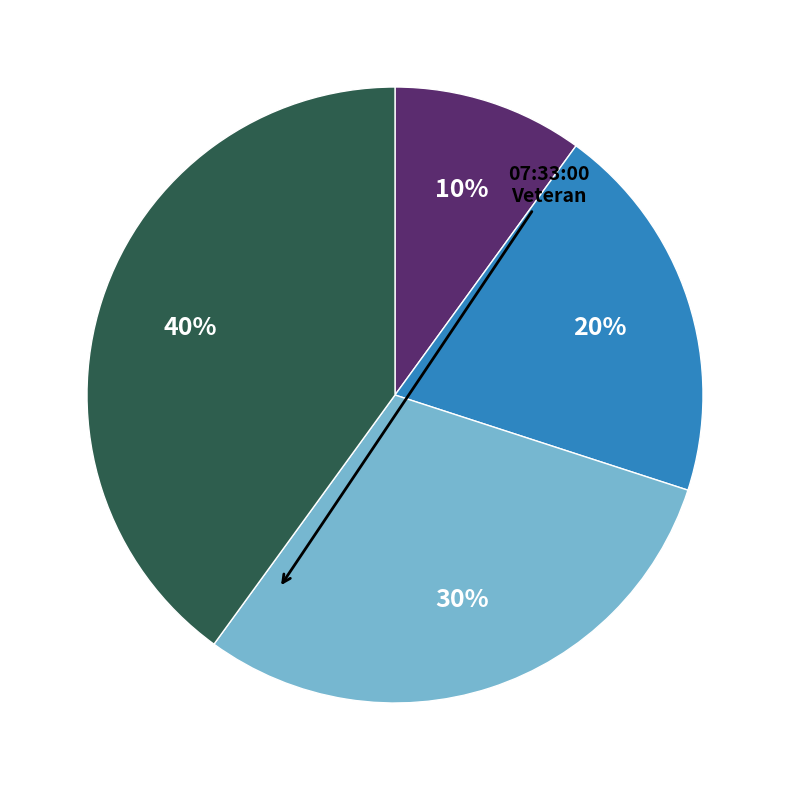

Is there a majority slice in this chart?

No